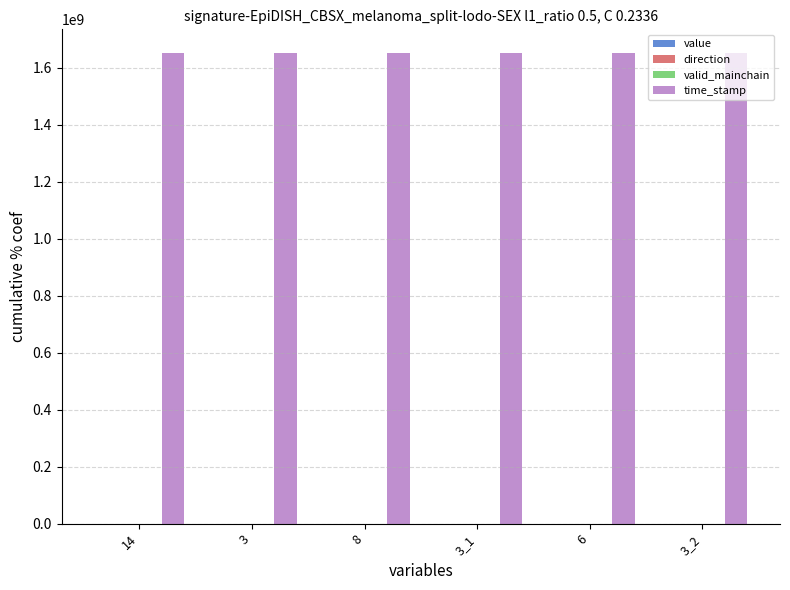

What is the greatest value displayed?

1651743746.0